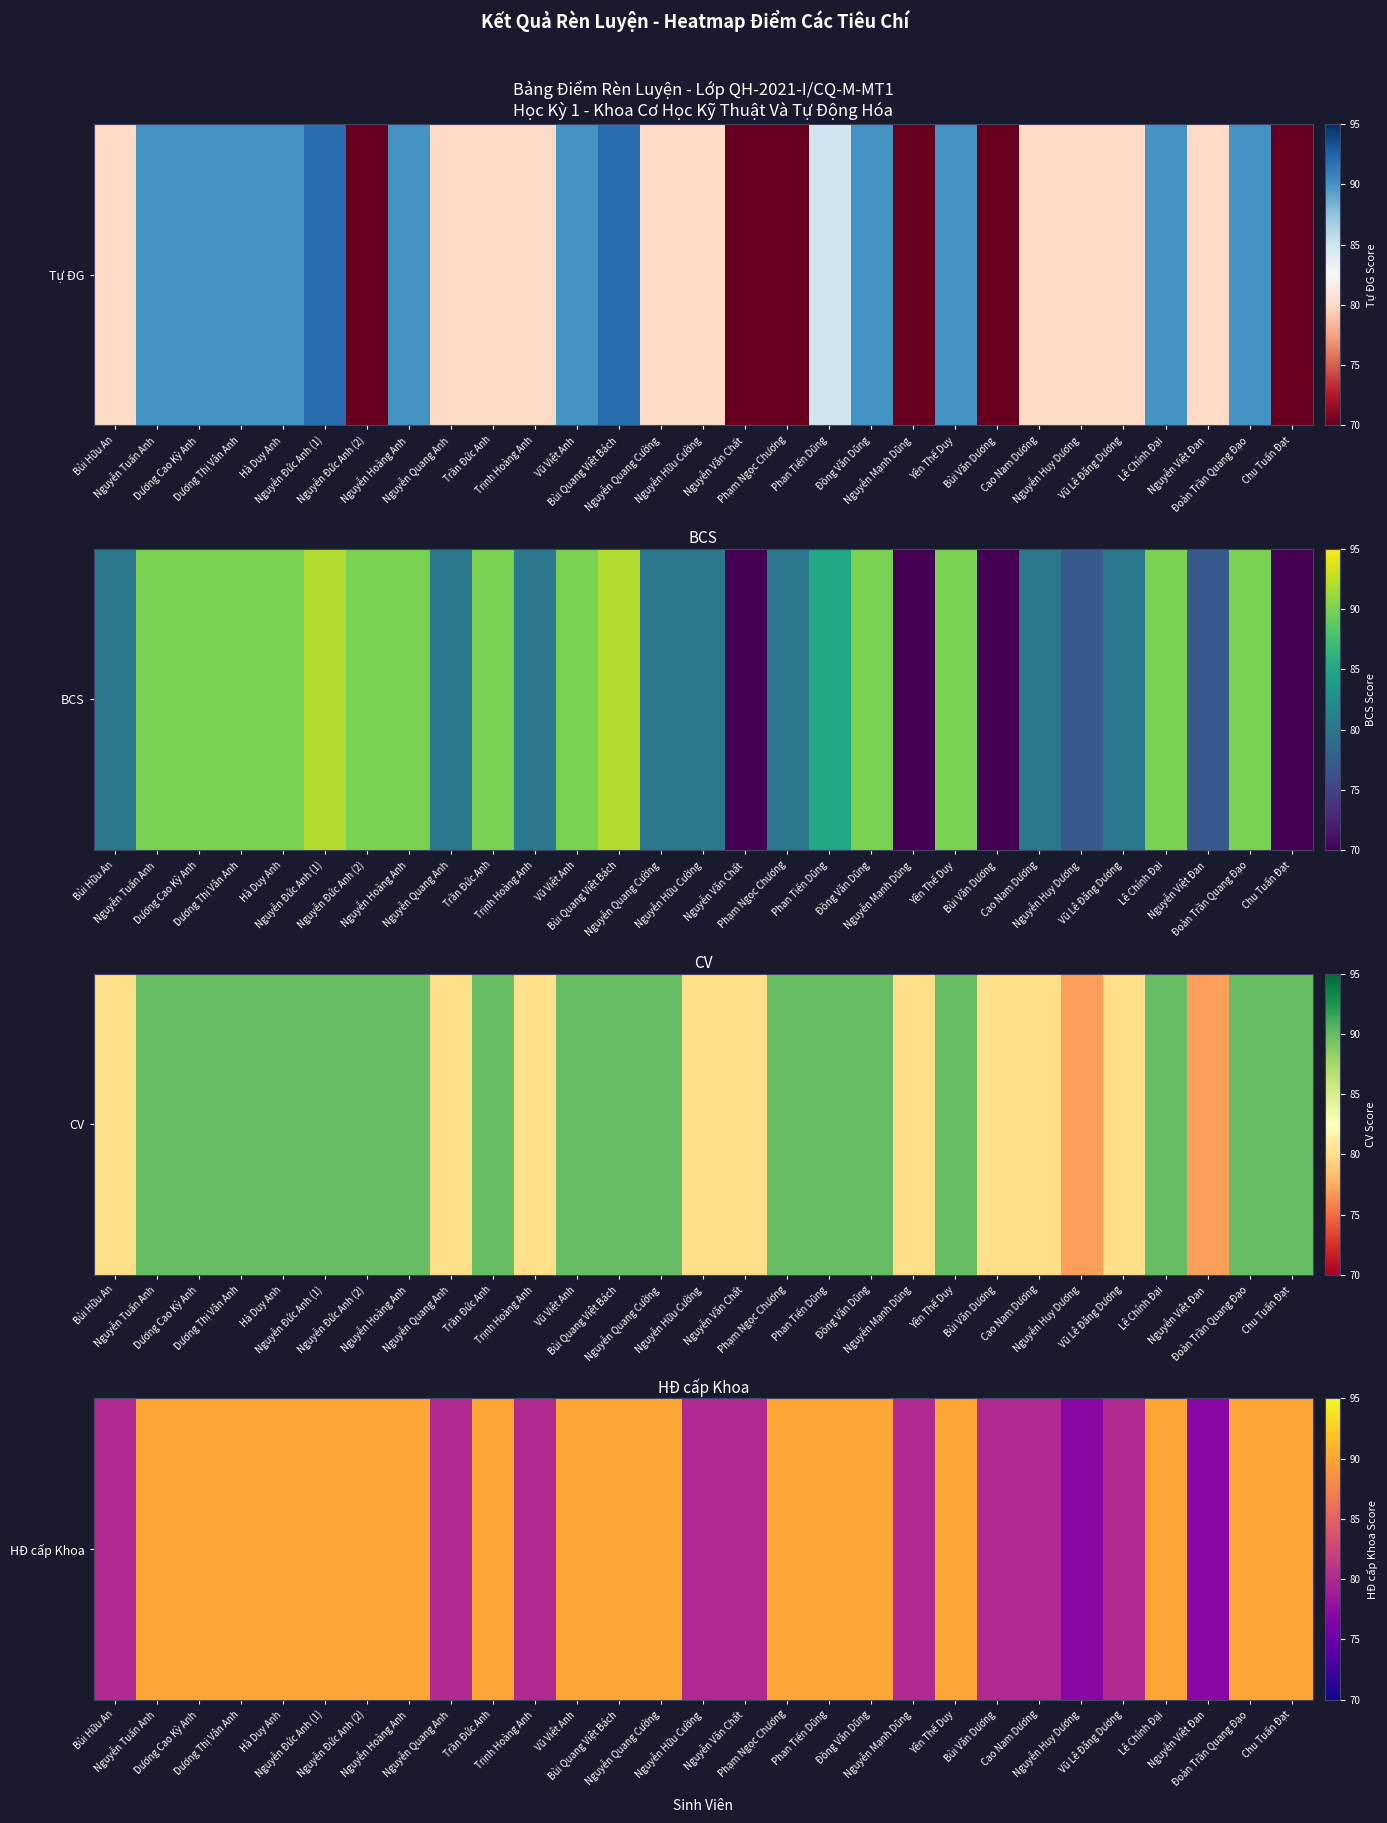

Rank the categories by value from lowest to highest.

Nguyễn Huy Dương, Nguyễn Việt Đan, Bùi Hữu An, Nguyễn Quang Anh, Trịnh Hoàng Anh, Nguyễn Hữu Cường, Nguyễn Văn Chất, Nguyễn Mạnh Dũng, Bùi Văn Dương, Cao Nam Dương, Vũ Lê Đăng Dương, Nguyễn Tuấn Anh, Dương Cao Kỳ Anh, Dương Thị Vân Anh, Hà Duy Anh, Nguyễn Đức Anh (1), Nguyễn Đức Anh (2), Nguyễn Hoàng Anh, Trần Đức Anh, Vũ Việt Anh, Bùi Quang Việt Bách, Nguyễn Quang Cường, Phạm Ngọc Chương, Phan Tiến Dũng, Đồng Văn Dũng, Yên Thế Duy, Lê Chính Đại, Đoàn Trần Quang Đạo, Chu Tuấn Đạt